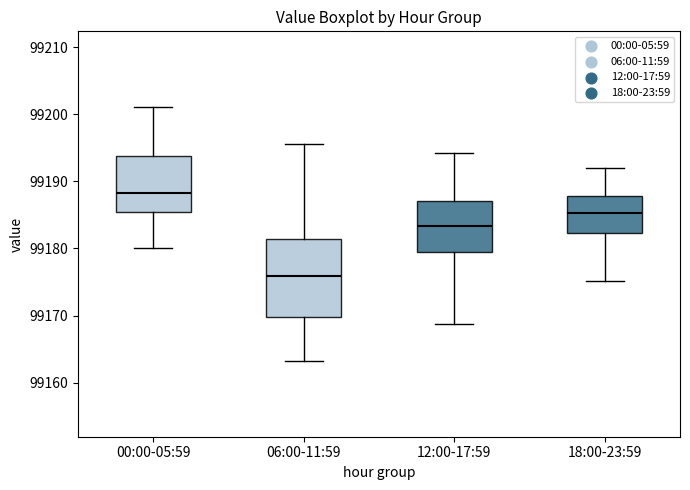

Where does the lower whisker of the box for 06:00-11:59 end on the y-axis? The values are not printed on the chart, so give them approximately, as read against the axis.

99163